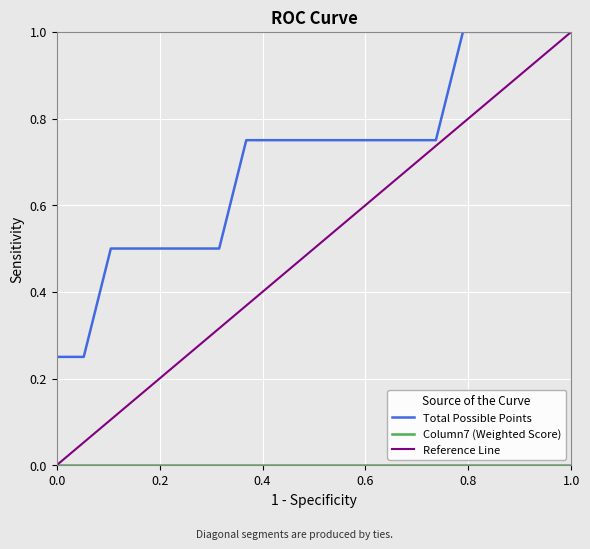

What is the maximum value shown in the chart?

1.0